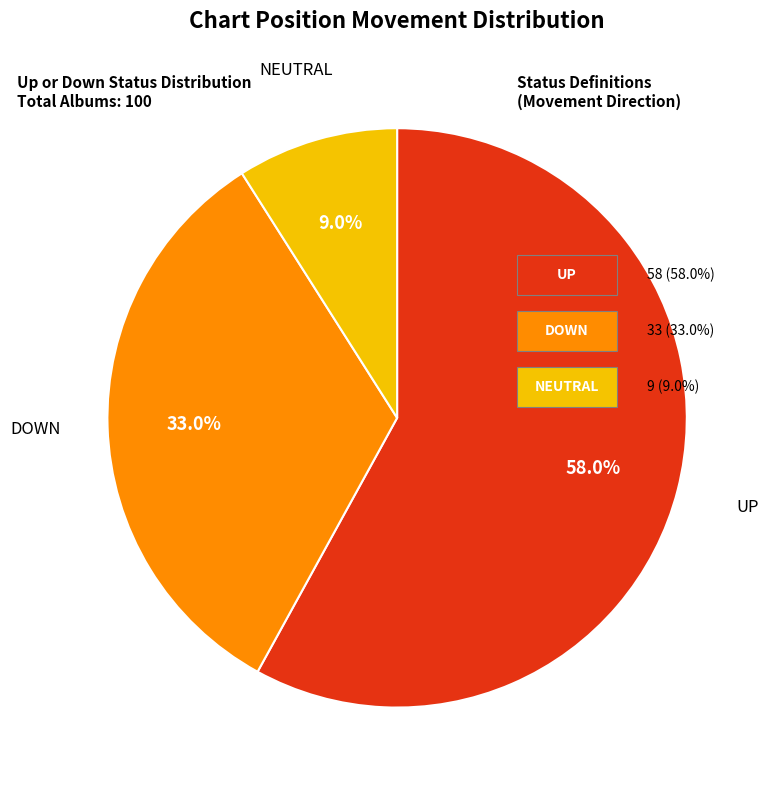

To the nearest percent, what is the average slice percentage?

33%